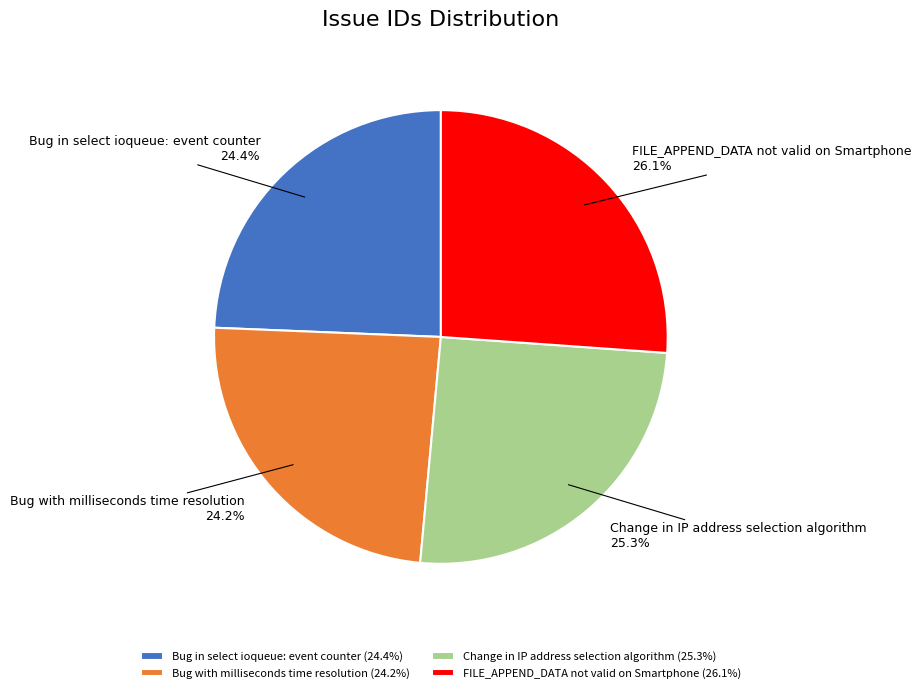

Is FILE_APPEND_DATA not valid on Smartphone the majority of the pie?

No